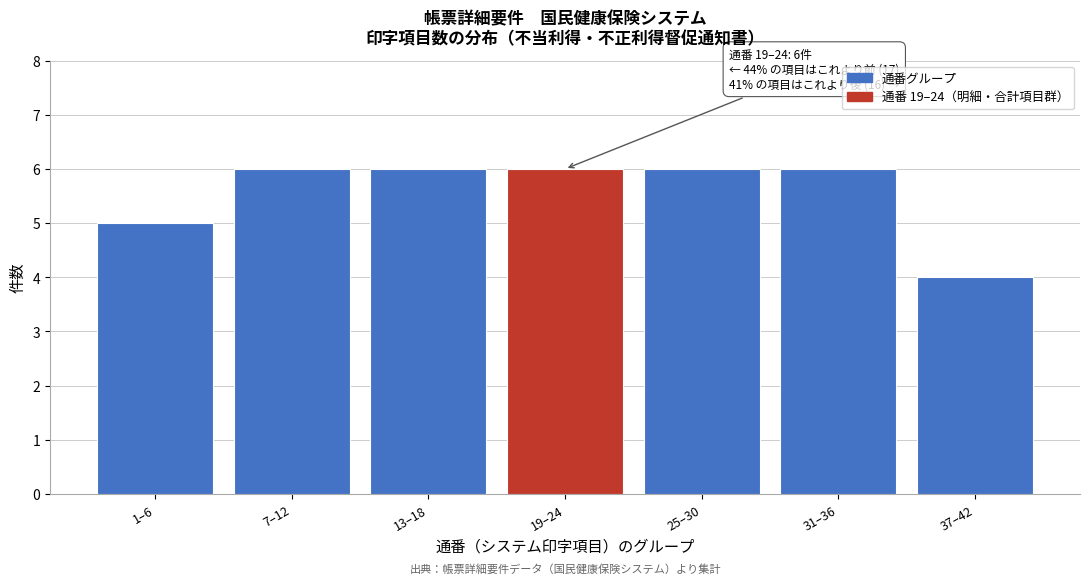

Reading left to right, transcribe all the data shown in this chart.

5	6	6	6	6	6	4